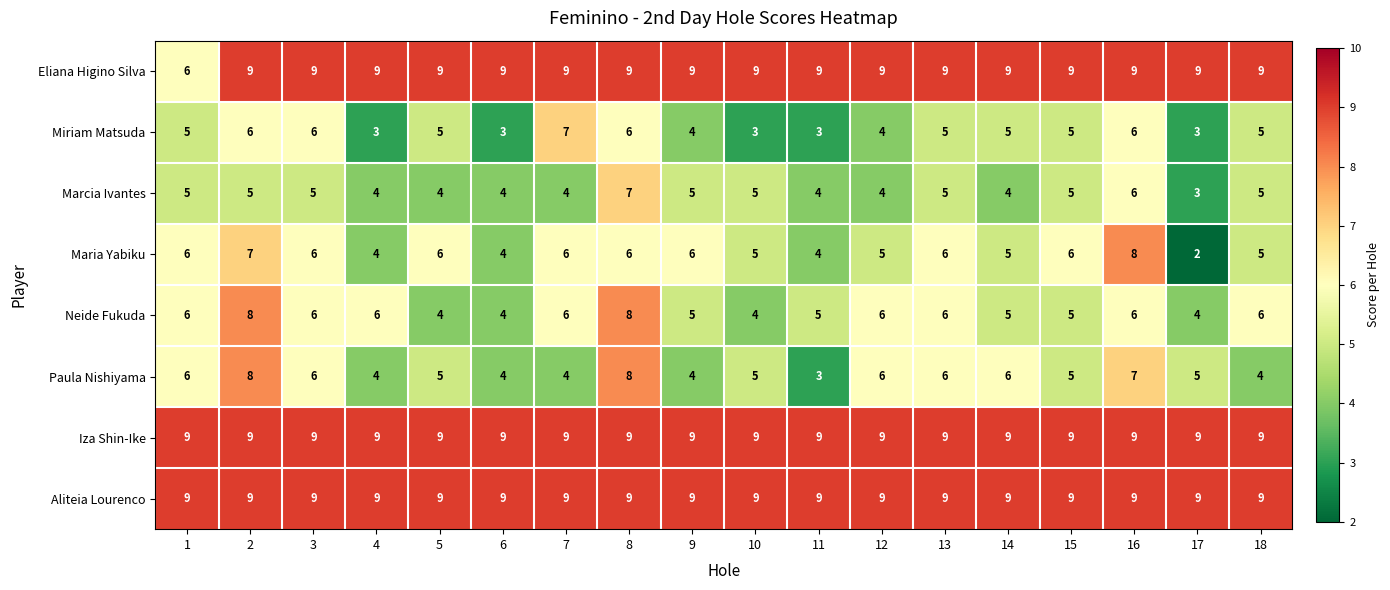

At how many categories does at least one series exceed 4?

18